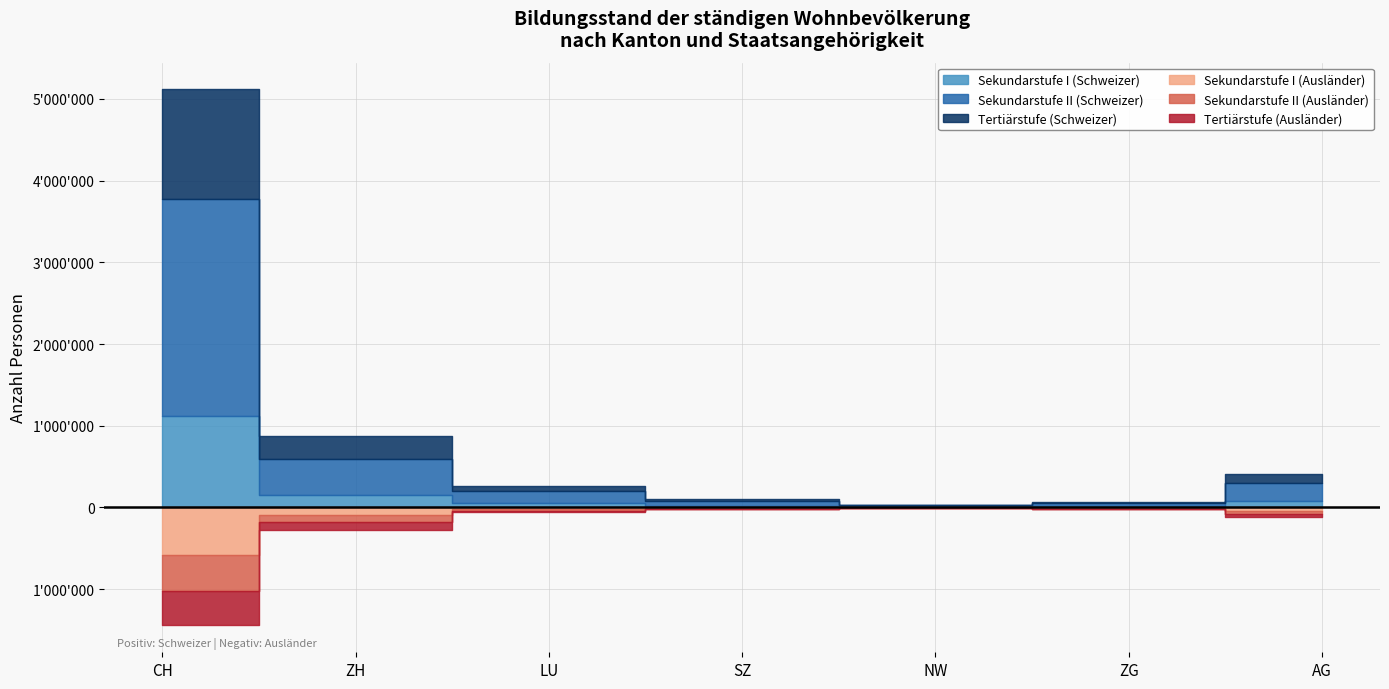

What is the label of the 2nd point from the right?

ZG